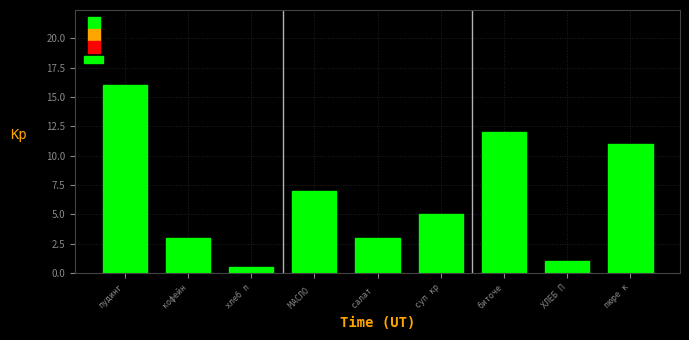

Reading left to right, list all the values displayed in this chart.

16.0	3.0	0.6	7.0	3.0	5.0	12.0	1.0	11.0